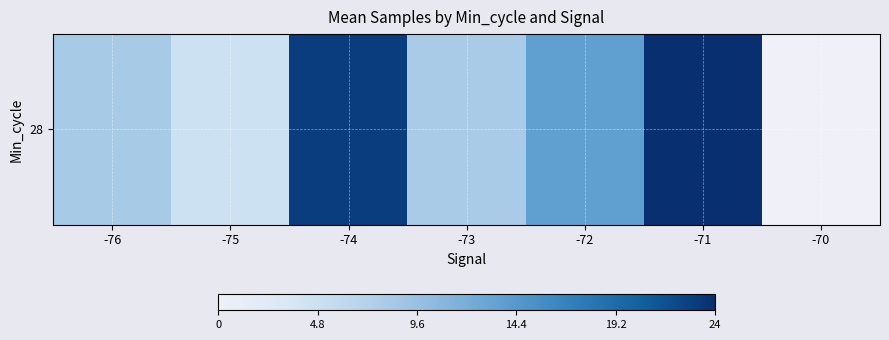

Between -75 and -73, which is larger?

-73